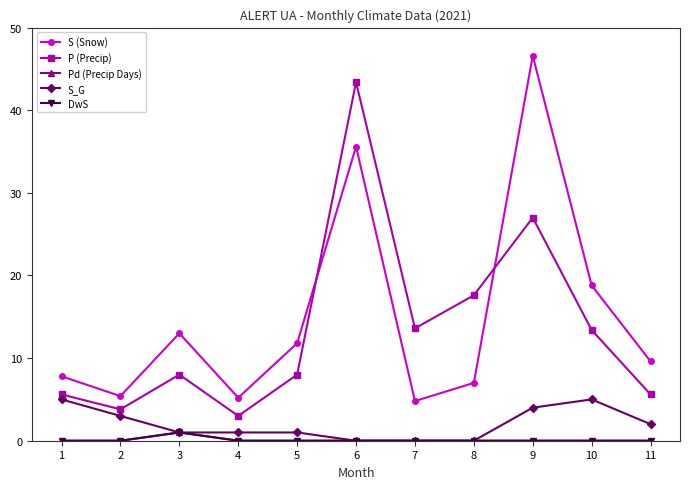

Does the chart have visible grid lines?

No